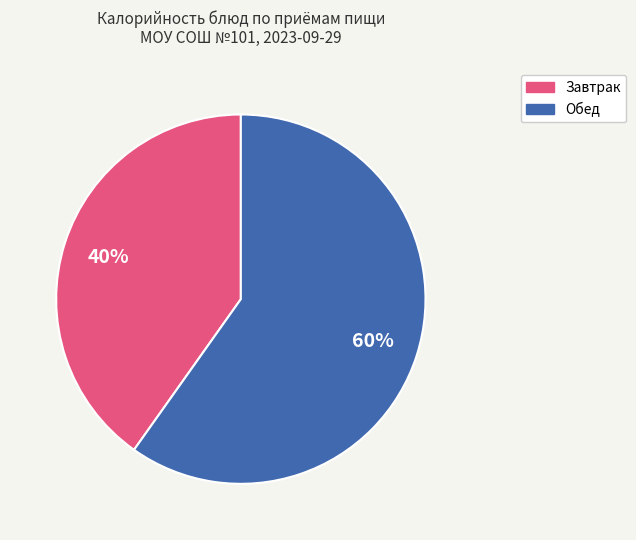

To the nearest percent, what is the difference between the largest and smallest slice percentages?

20%